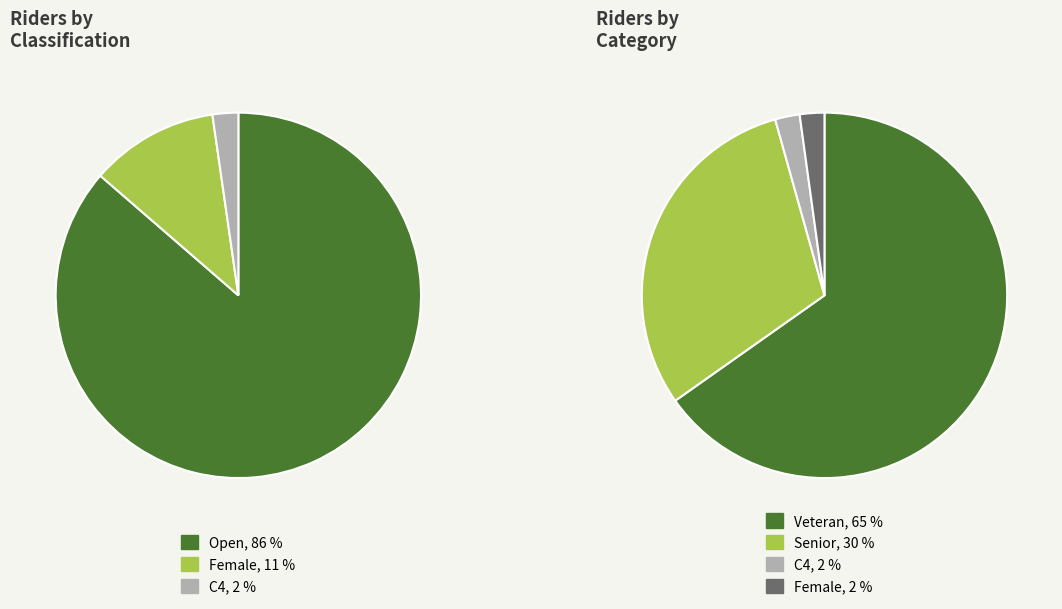

What is the largest slice in the pie chart?

Open